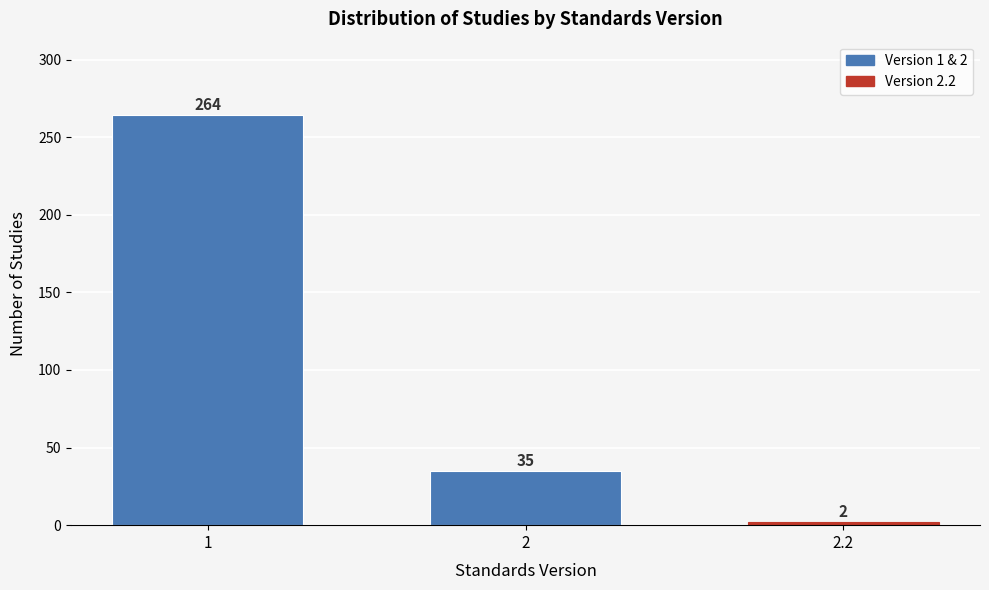

Reading right to left, transcribe all the data shown in this chart.

2.2=2	2=35	1=264